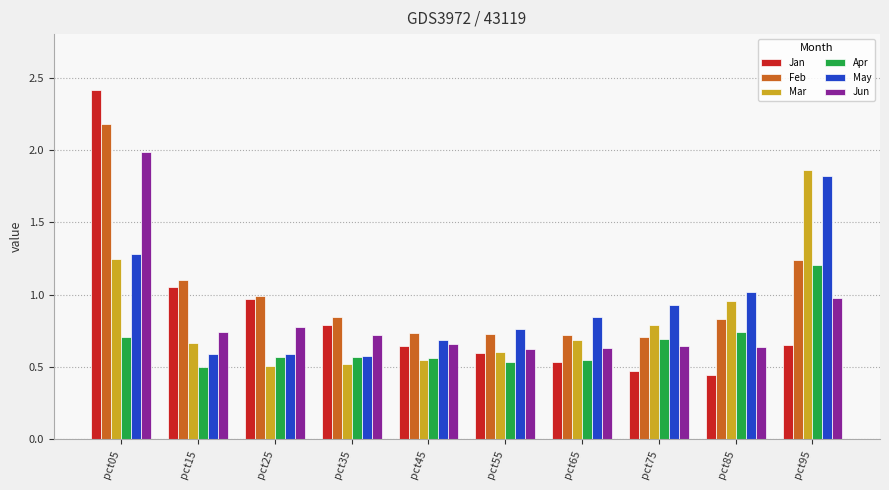

At which category is the sum across all series the highest?

pct05